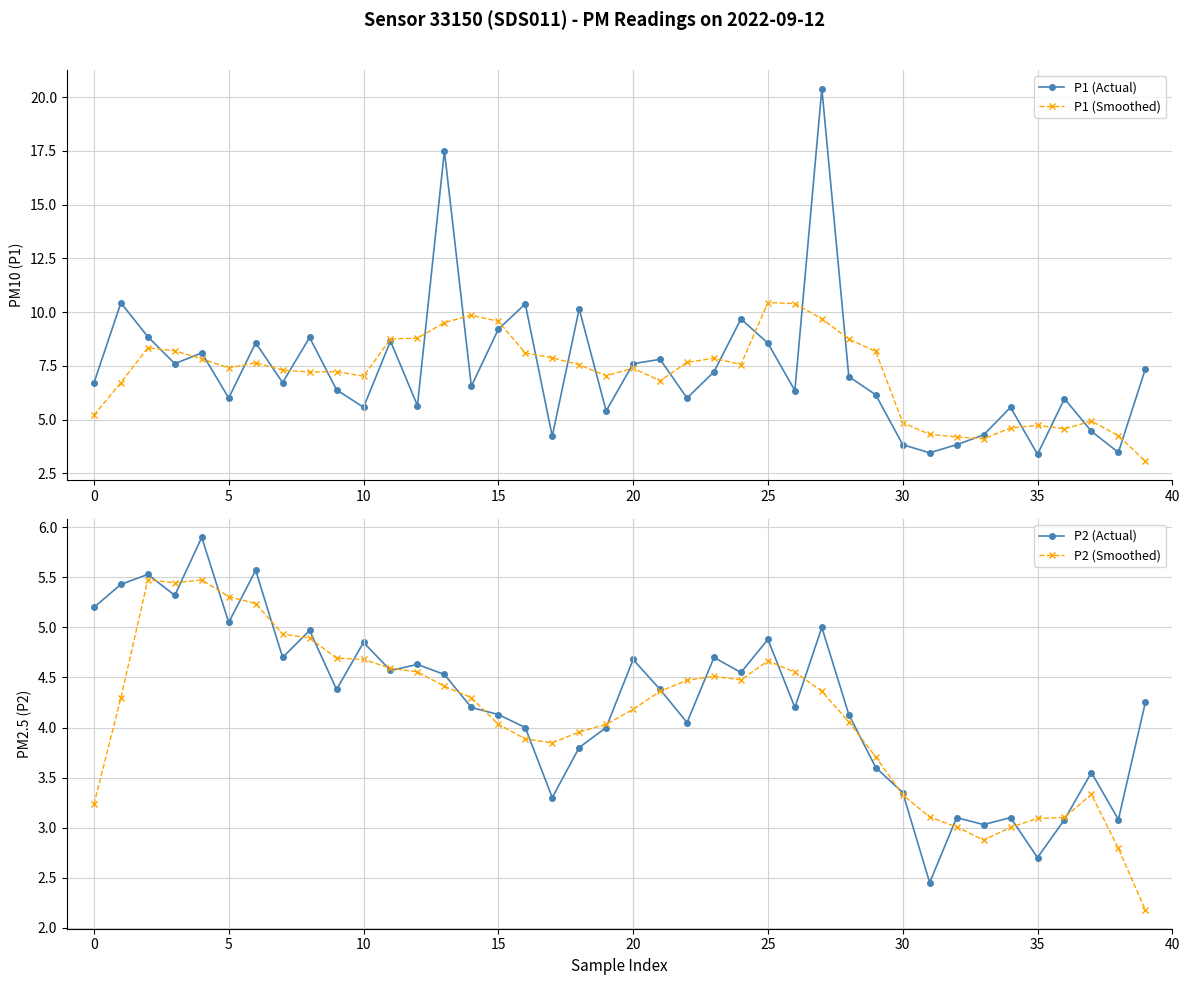

The P2 (Actual) series shows 7.7 at 5. True or false?

False